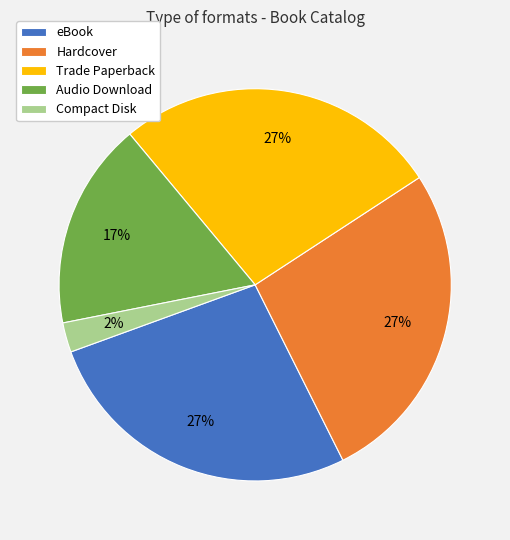

To the nearest percent, what percentage of the pie is Trade Paperback?

27%